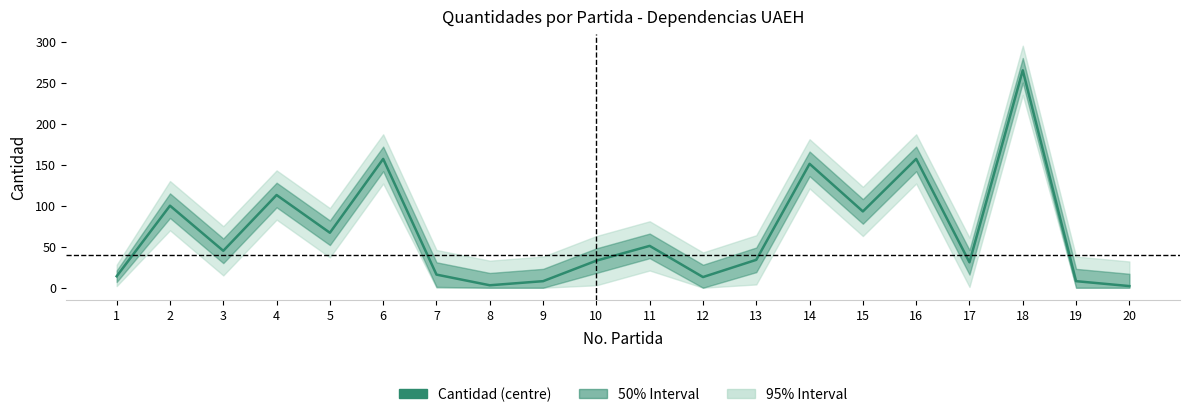

What is the sum of the values at 4 and 18?

378